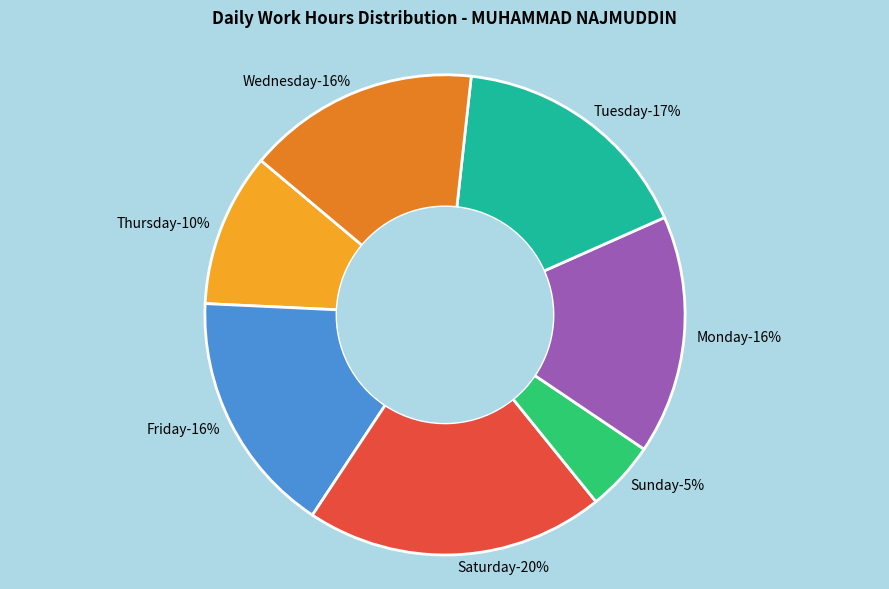

The 11-Sat slice represents 16% of the pie. True or false?

False